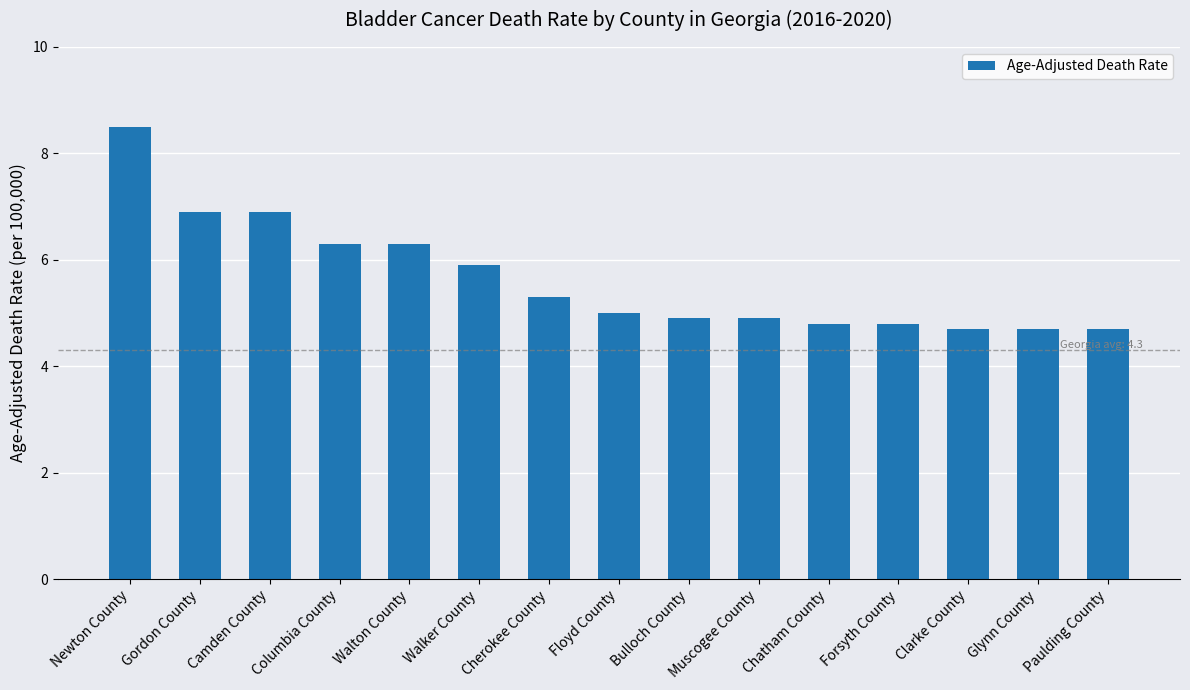

What is the maximum value shown in the chart?

8.5